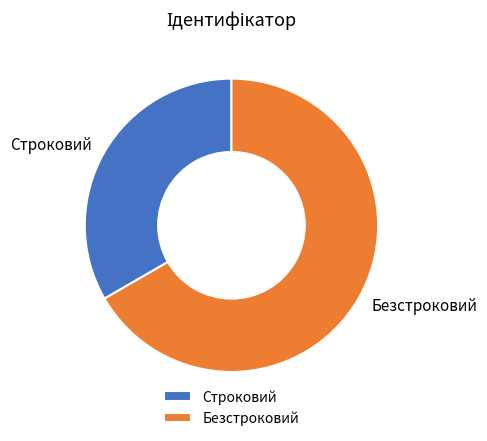

Is there any slice that represents more than half of the pie?

Yes